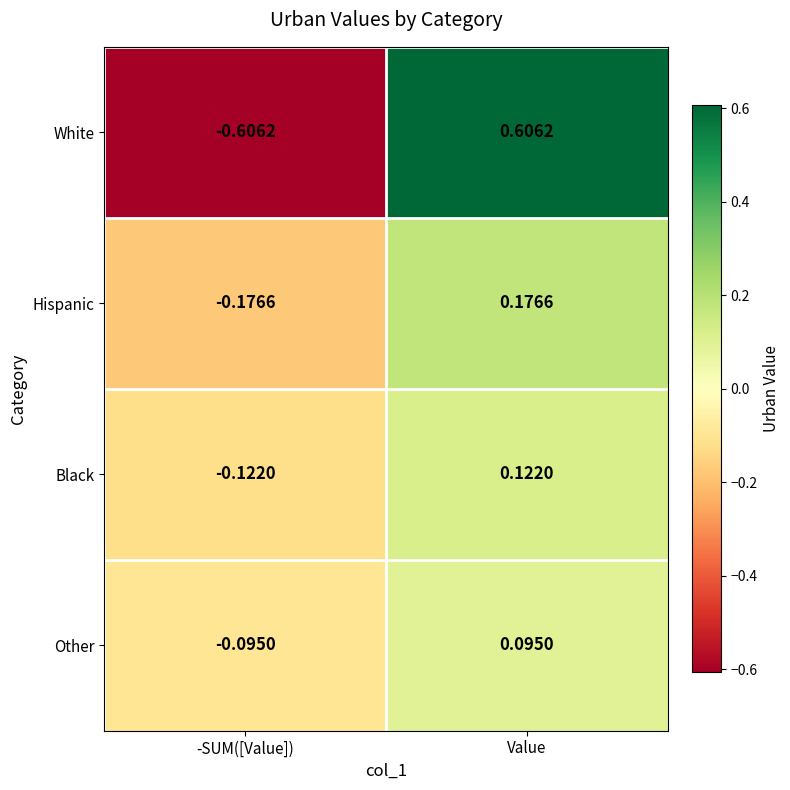

At which category does the chart reach its minimum across all series?

-SUM([Value])